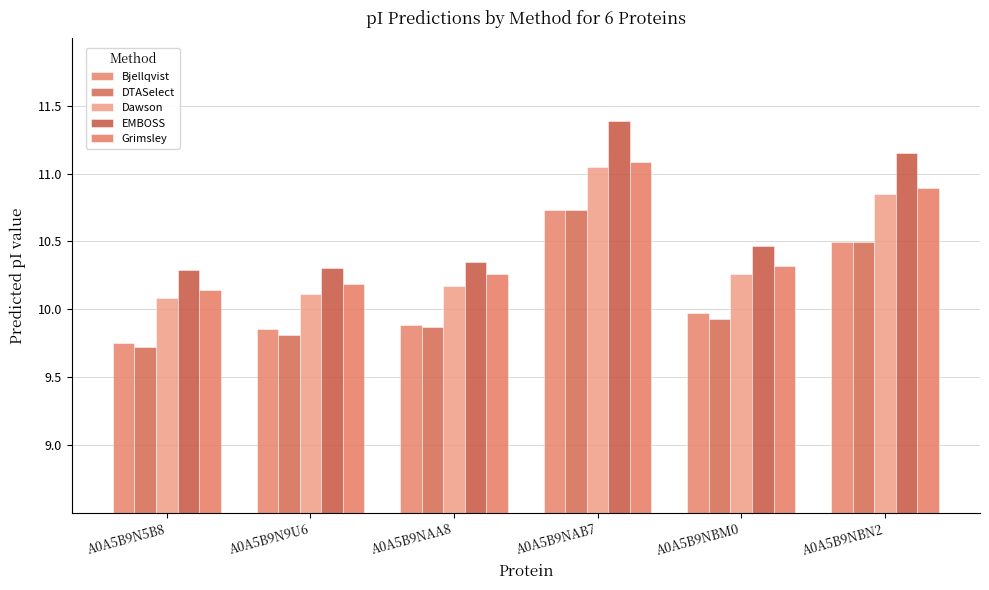

The value of Bjellqvist at A0A5B9N5B8 is 3.7. True or false?

False